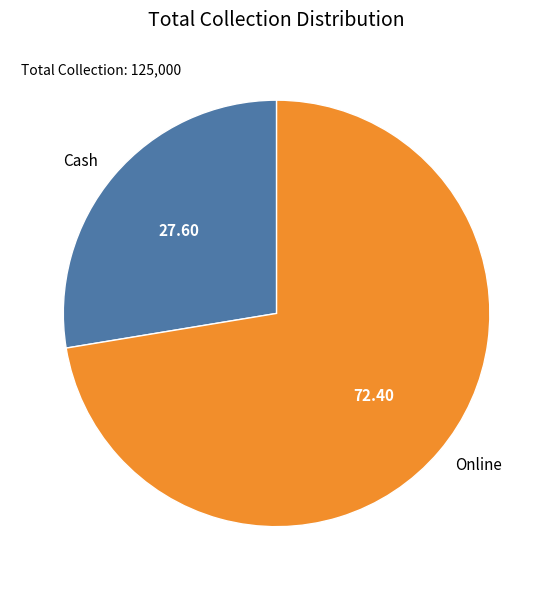

Rank the categories by value from highest to lowest.

Online, Cash